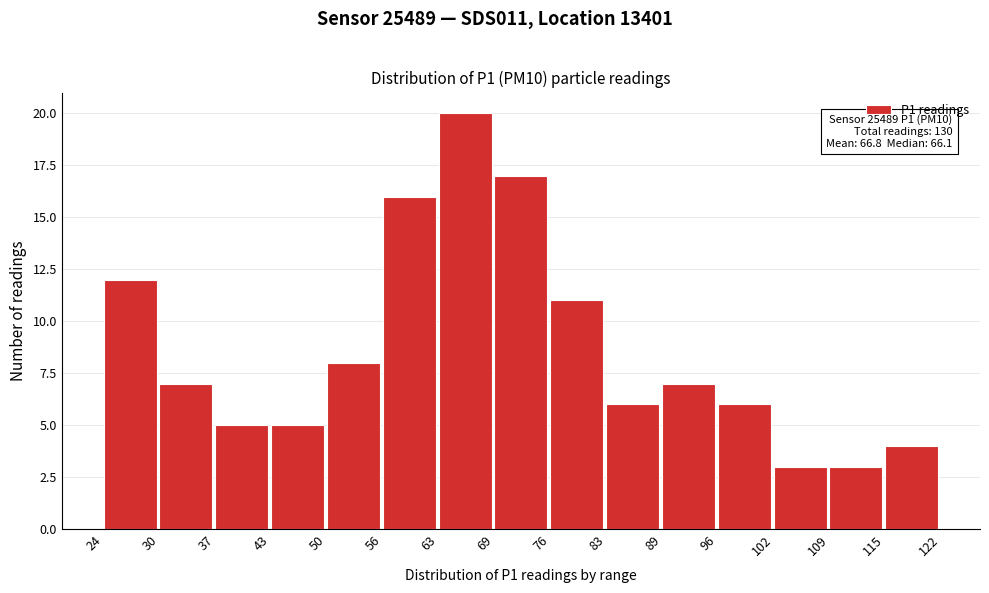

Which range on the x-axis has the tallest bar?

63 to 69